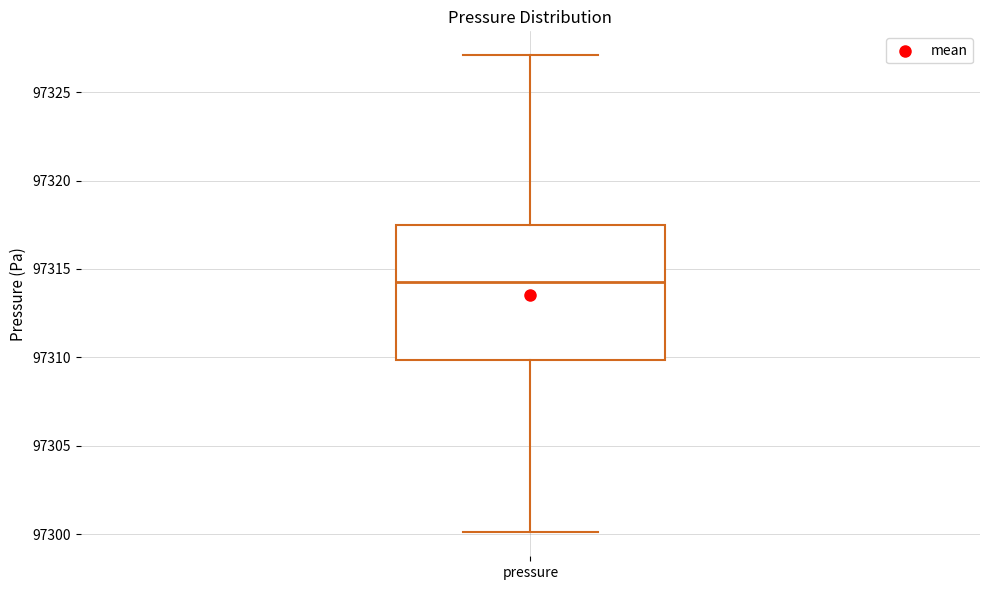

Where does the median line of the box for pressure sit on the y-axis? The values are not printed on the chart, so give them approximately, as read against the axis.

97314.5